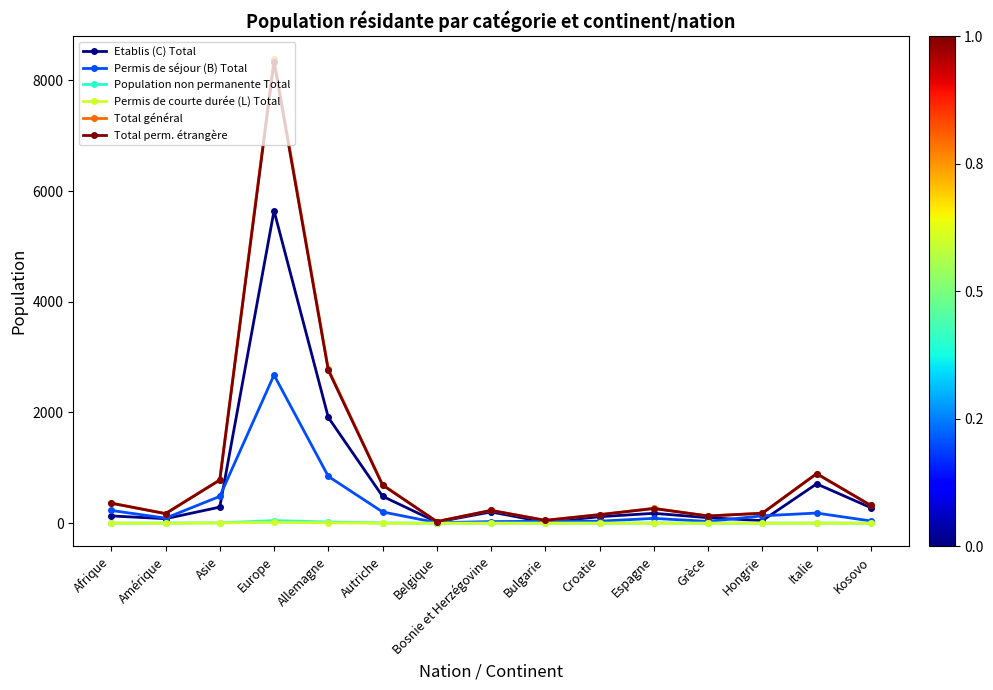

At which category is the sum across all series the highest?

Europe